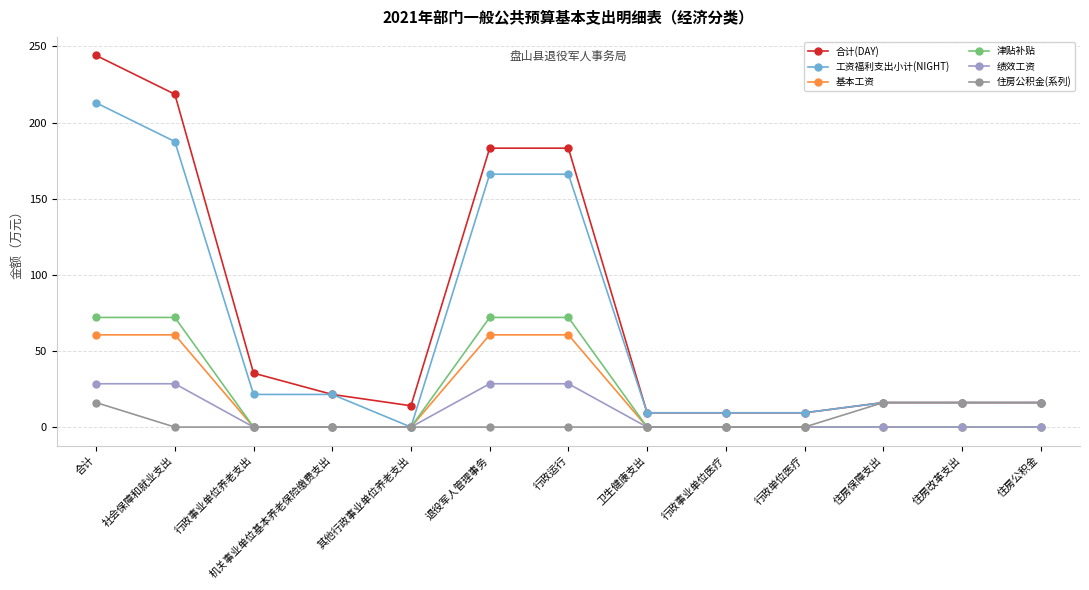

Is the value of 住房公积金(系列) at 合计 greater than the value of 合计(DAY) at 机关事业单位基本养老保险缴费支出?

No